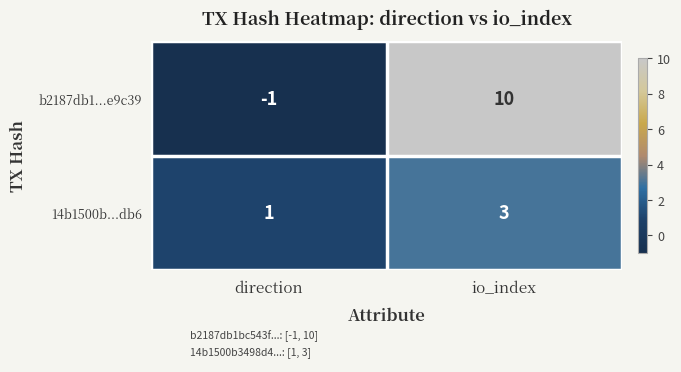

How many series are shown in this chart?

2